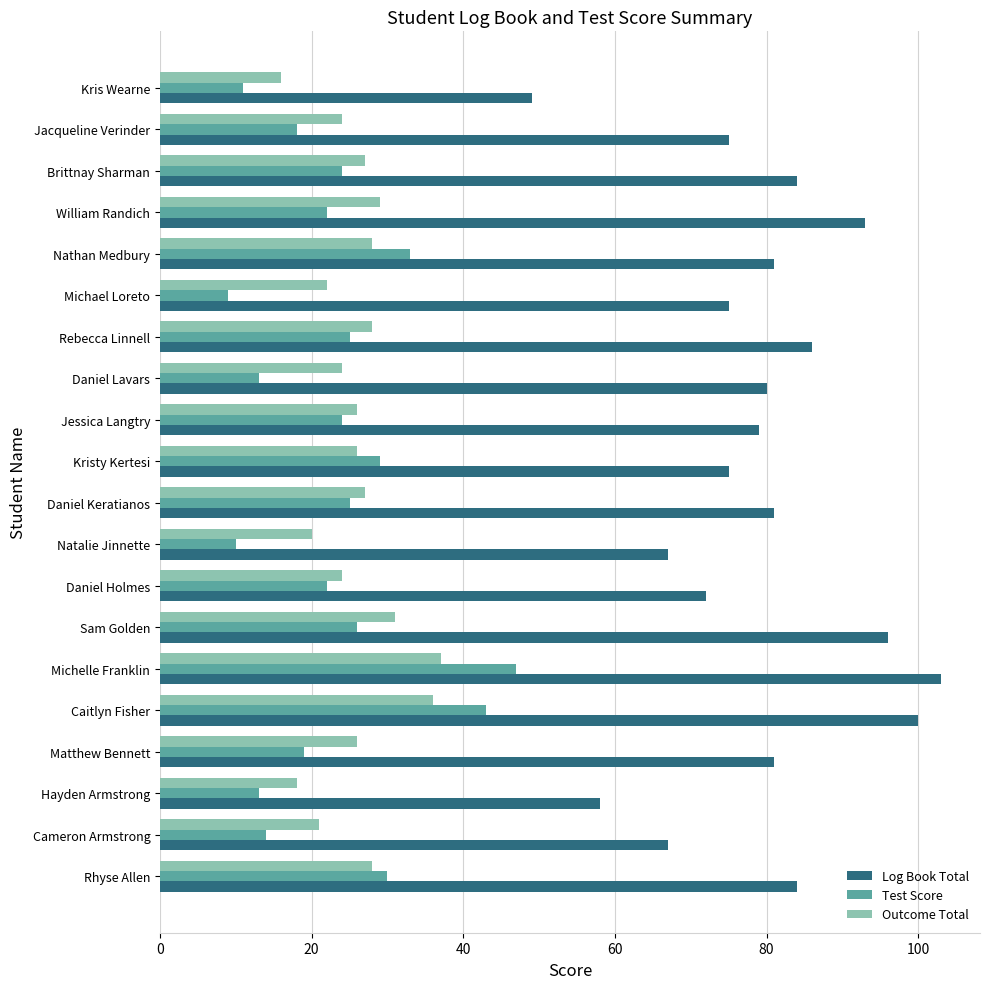

How many distinct data groups are displayed?

3